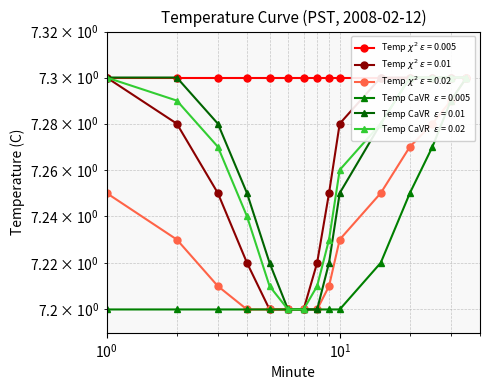

Count the number of categories in the chart.

15